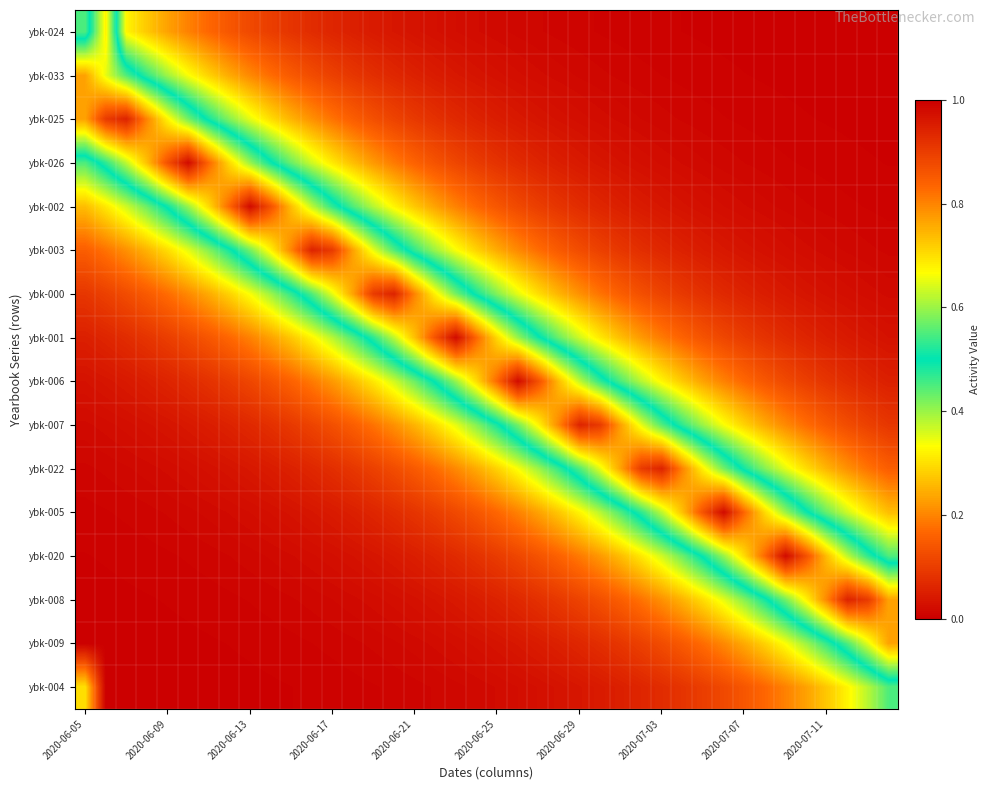

What is the maximum value shown in the chart?

1.0